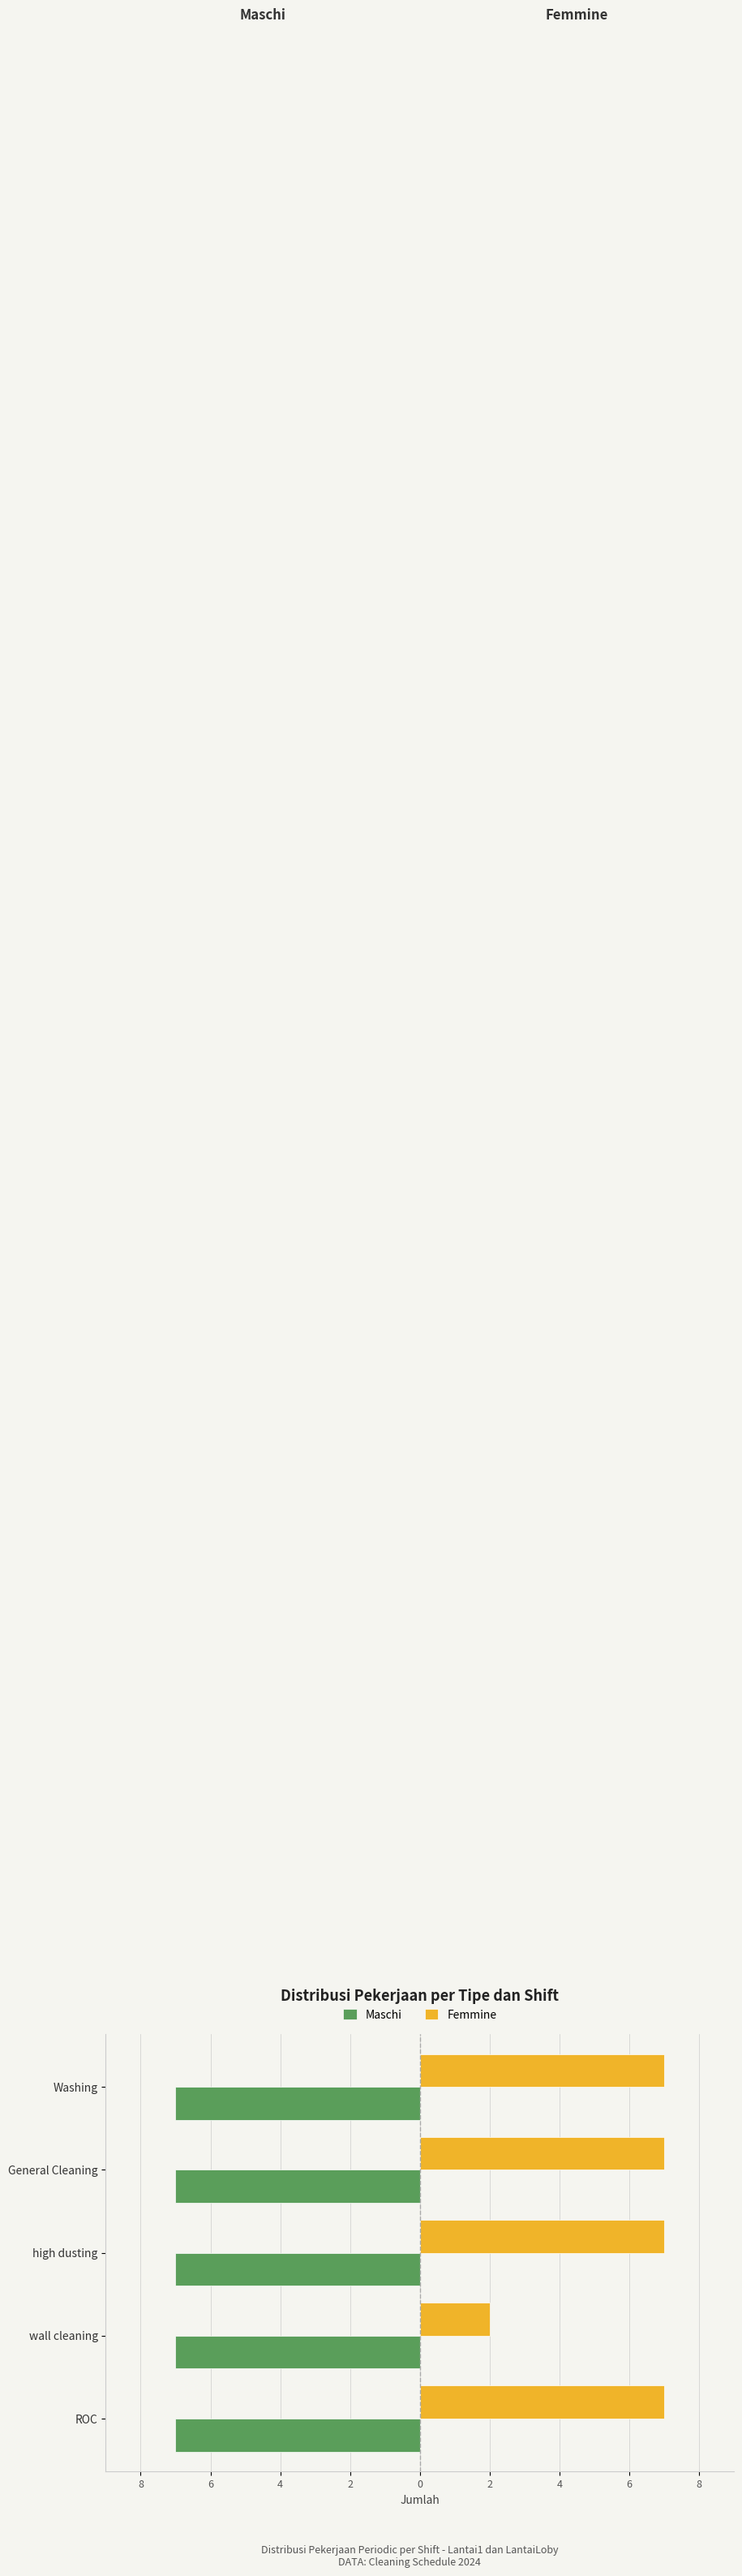

At how many categories does at least one series exceed 2?

4